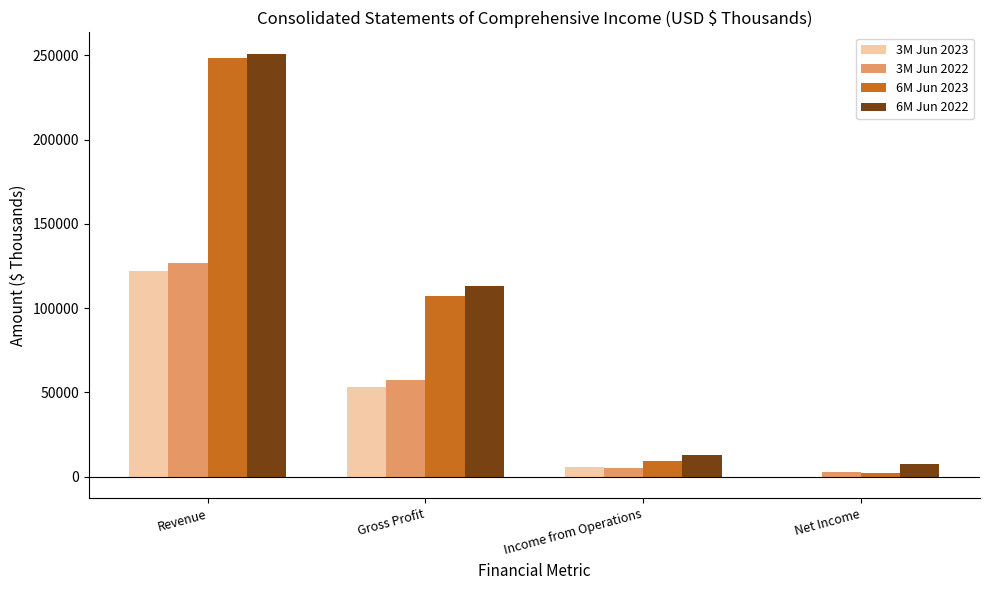

What is the difference between the 3M Jun 2022 values at Net Income and Gross Profit?

54865